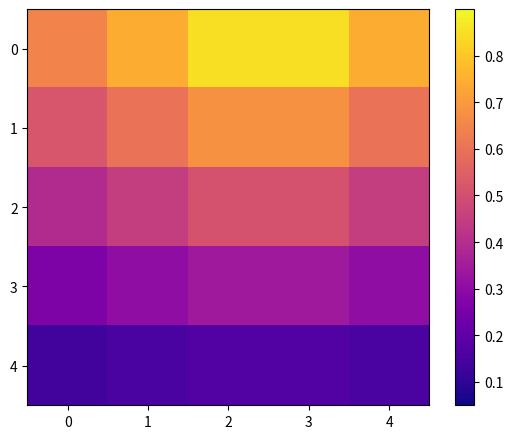

Between 3 and 0, which is larger?

3